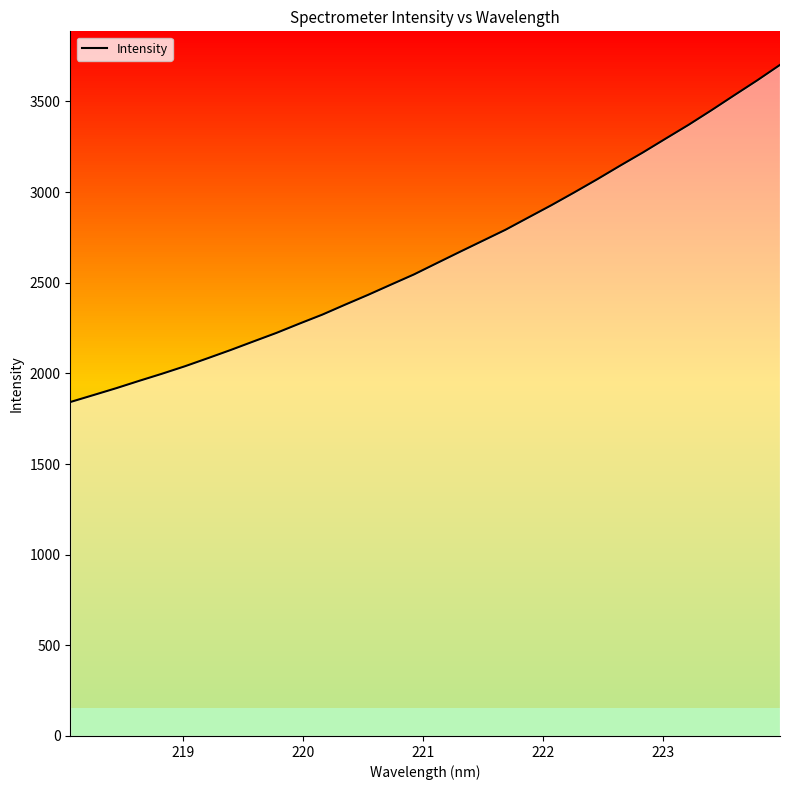

What is the maximum value shown in the chart?

3701.3